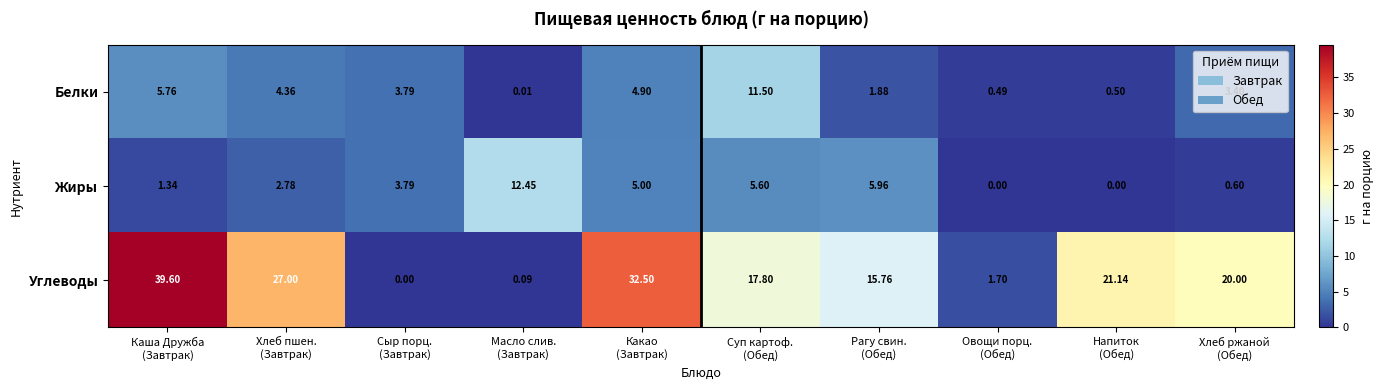

Which series has the largest total across all categories?

Углеводы